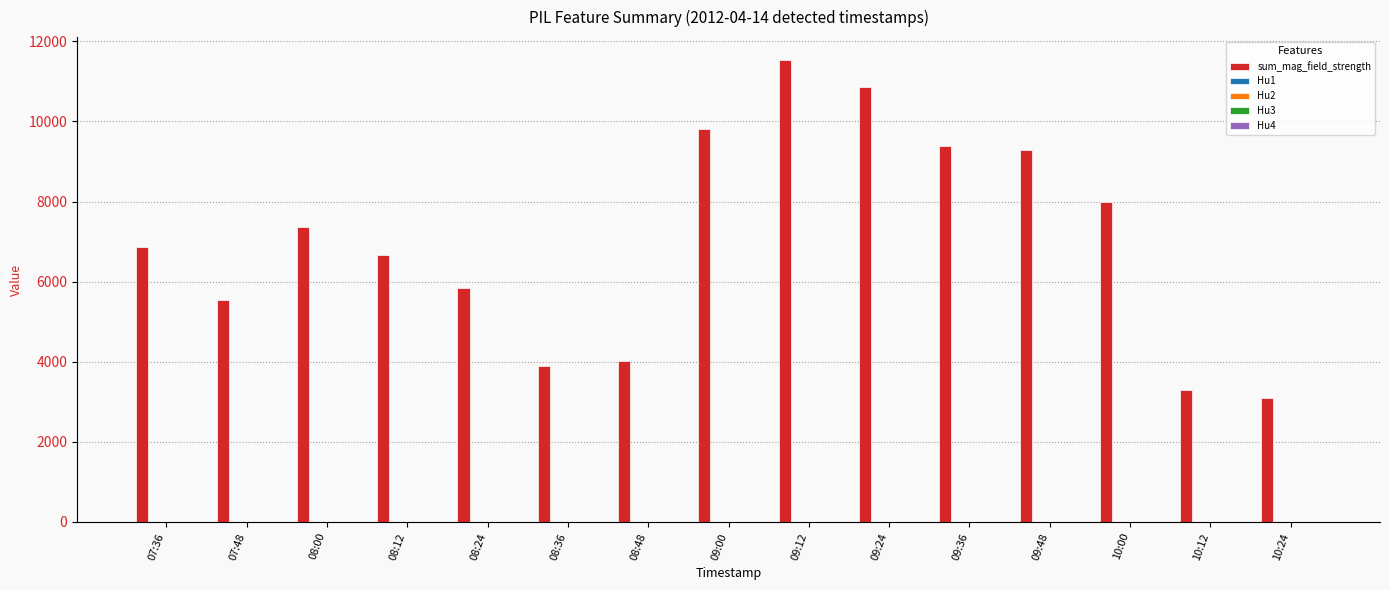

Which series has the largest total across all categories?

sum_mag_field_strength